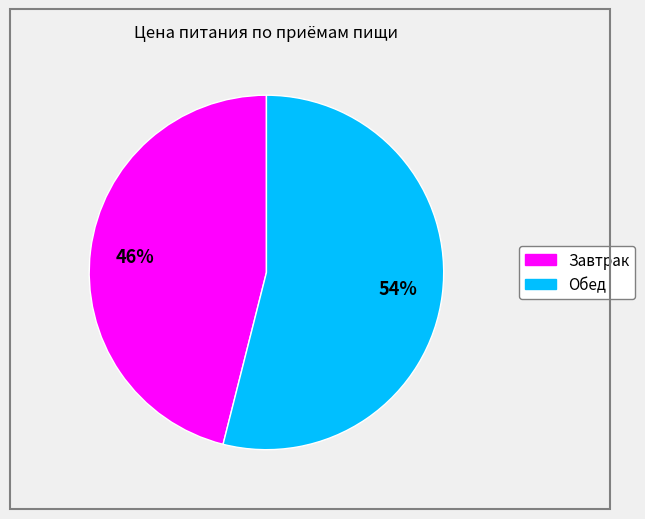

What percentage is the Обед slice, to the nearest percent?

54%